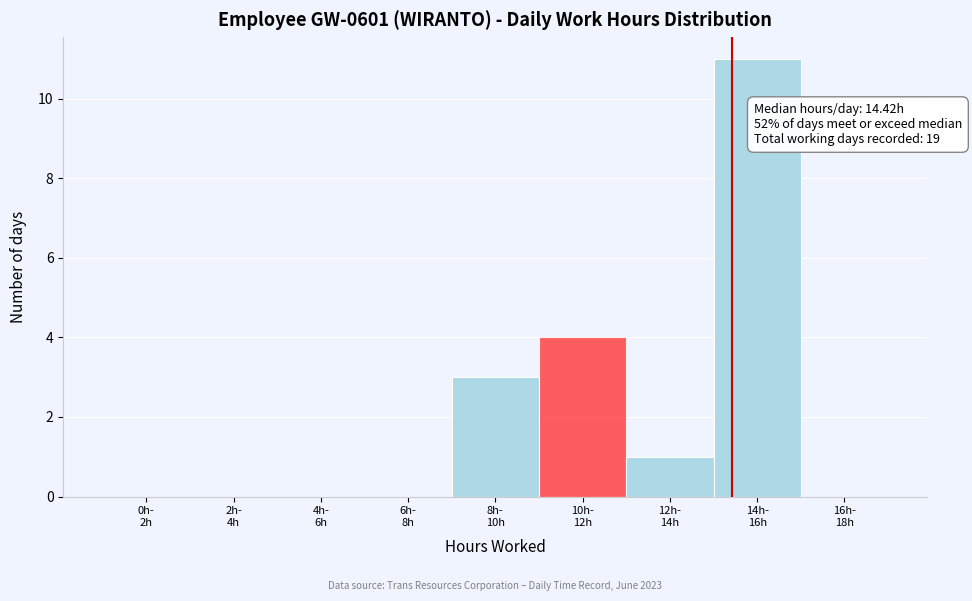

What is the maximum value shown in the chart?

11